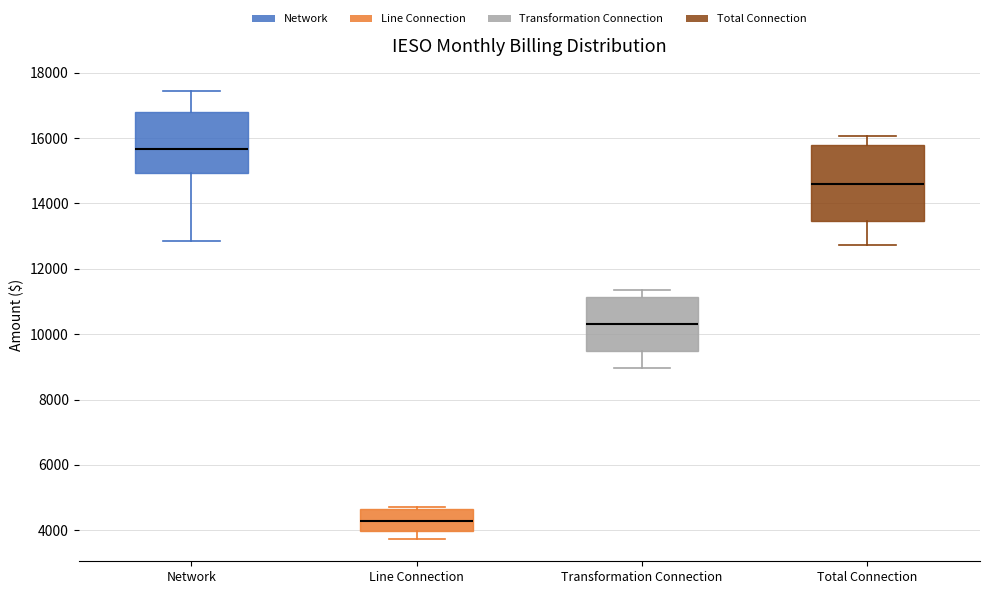

Reading left to right, read every box against the y-axis: the position of its median line, the range the box covers, and the ends of its whiskers. The values are not printed on the chart, so give them approximately, as read against the axis.

Network: median 15600, box 15000 to 16800, whiskers 12800 to 17400
Line Connection: median 4200, box 4000 to 4600, whiskers 3800 to 4800
Transformation Connection: median 10400, box 9400 to 11200, whiskers 9000 to 11400
Total Connection: median 14600, box 13400 to 15800, whiskers 12800 to 16000